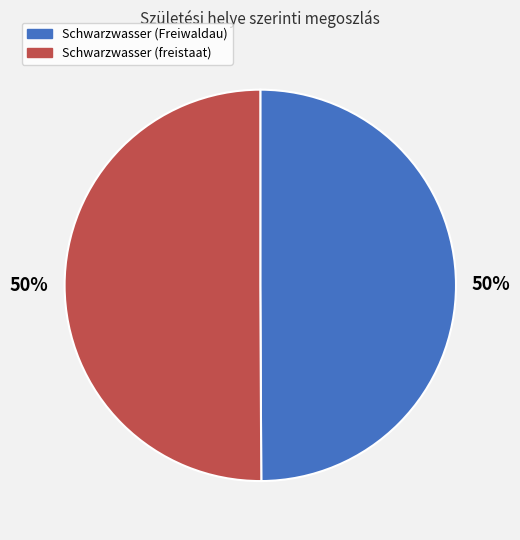

To the nearest percent, what is the average slice percentage?

50%